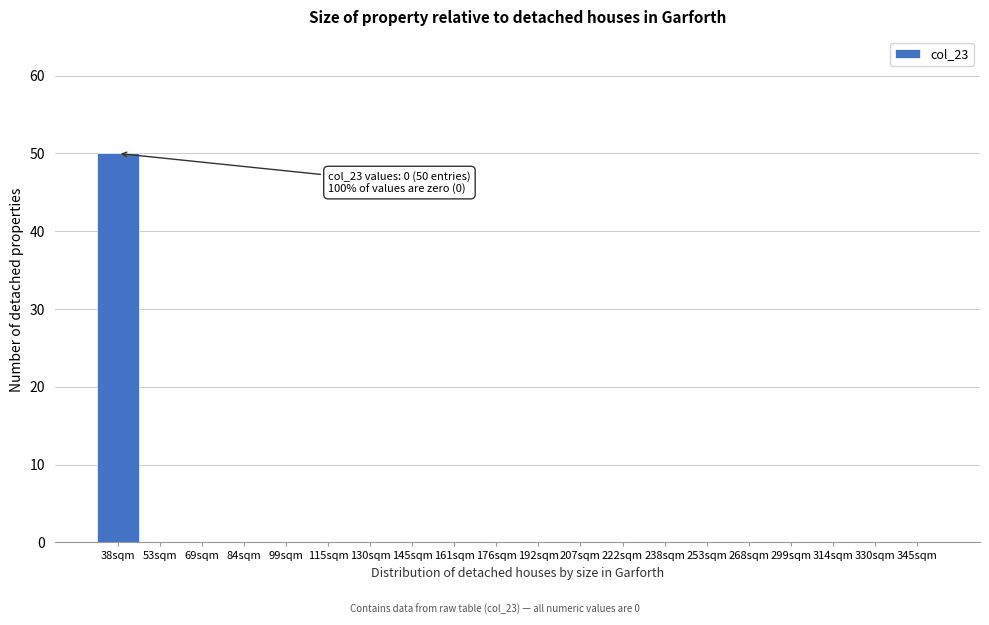

Reading left to right, extract all data points from this chart.

38sqm=50	53sqm=0	69sqm=0	84sqm=0	99sqm=0	115sqm=0	130sqm=0	145sqm=0	161sqm=0	176sqm=0	192sqm=0	207sqm=0	222sqm=0	238sqm=0	253sqm=0	268sqm=0	299sqm=0	314sqm=0	330sqm=0	345sqm=0